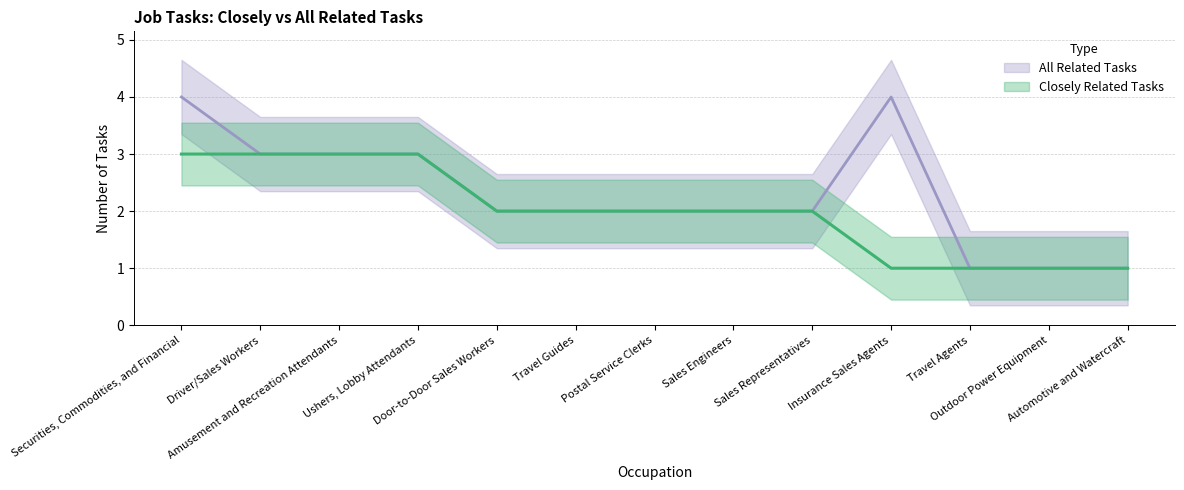

Is the value of Closely Related Tasks at Travel Guides greater than the value of All Related Tasks at Outdoor Power Equipment?

Yes